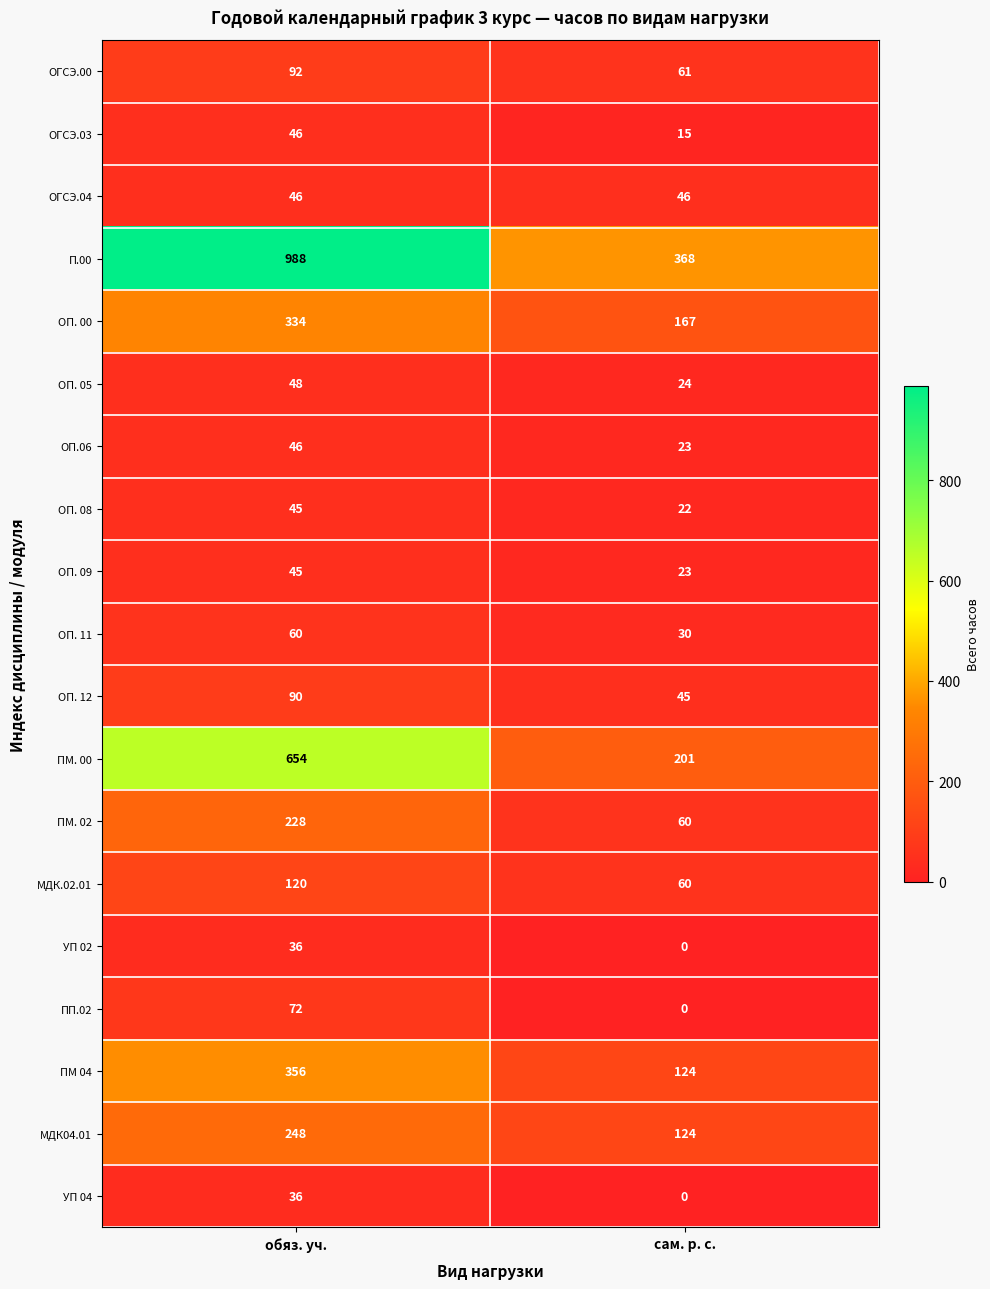

What is the difference between the ПМ. 02 values at сам. р. с. and обяз. уч.?

168